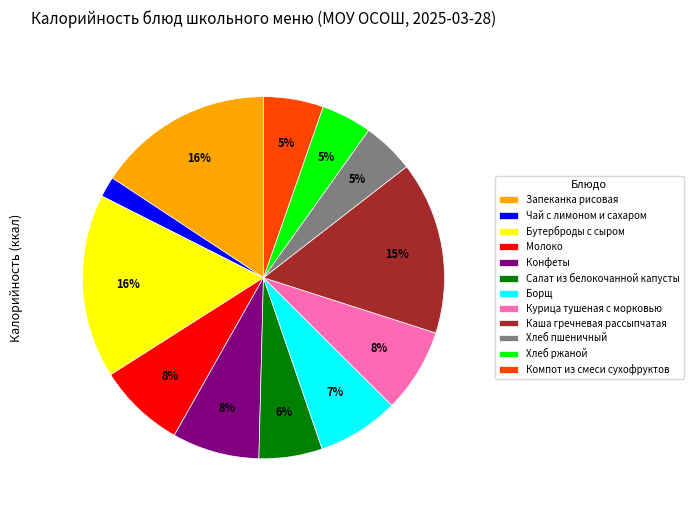

To the nearest percent, what is the average slice percentage?

8%